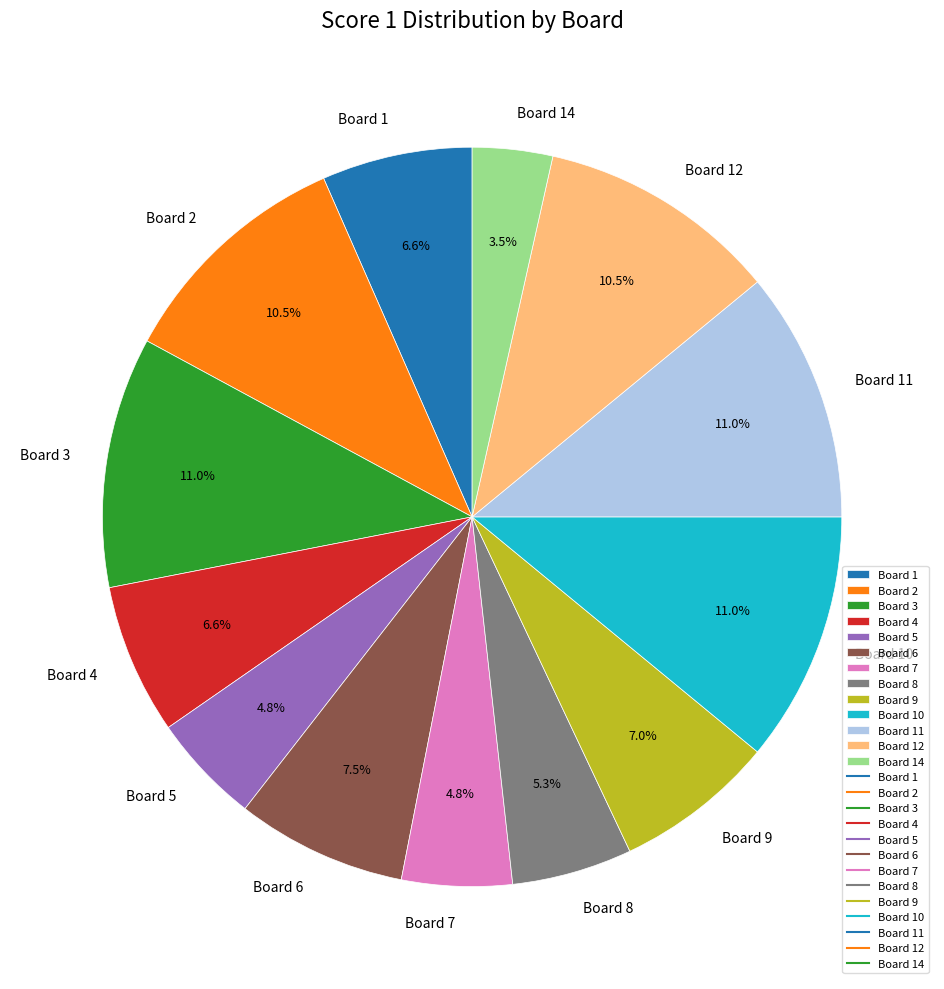

Does Board 14 account for over 50% of the chart?

No